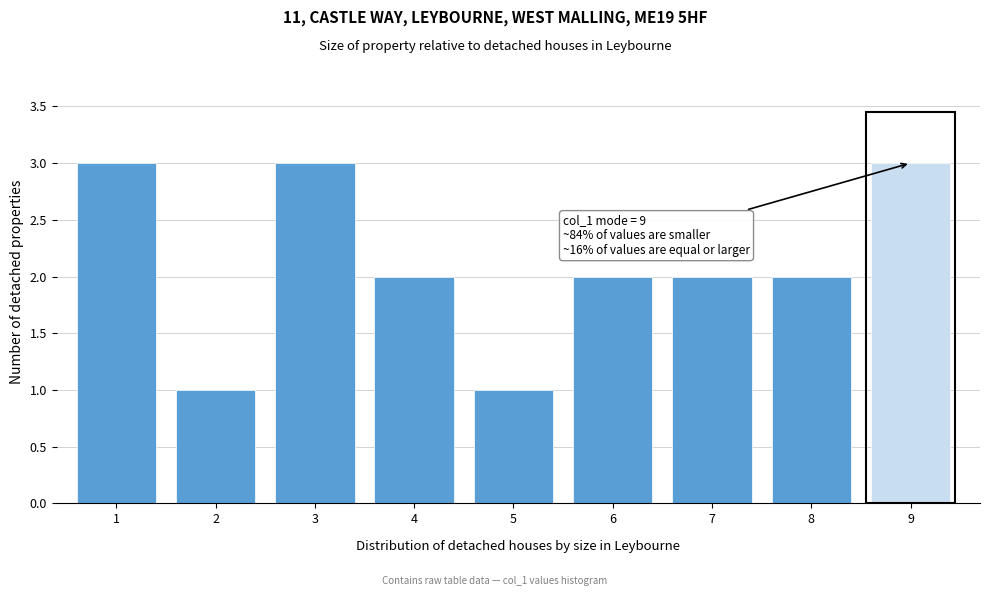

Reading right to left, extract all data points from this chart.

3	2	2	2	1	2	3	1	3